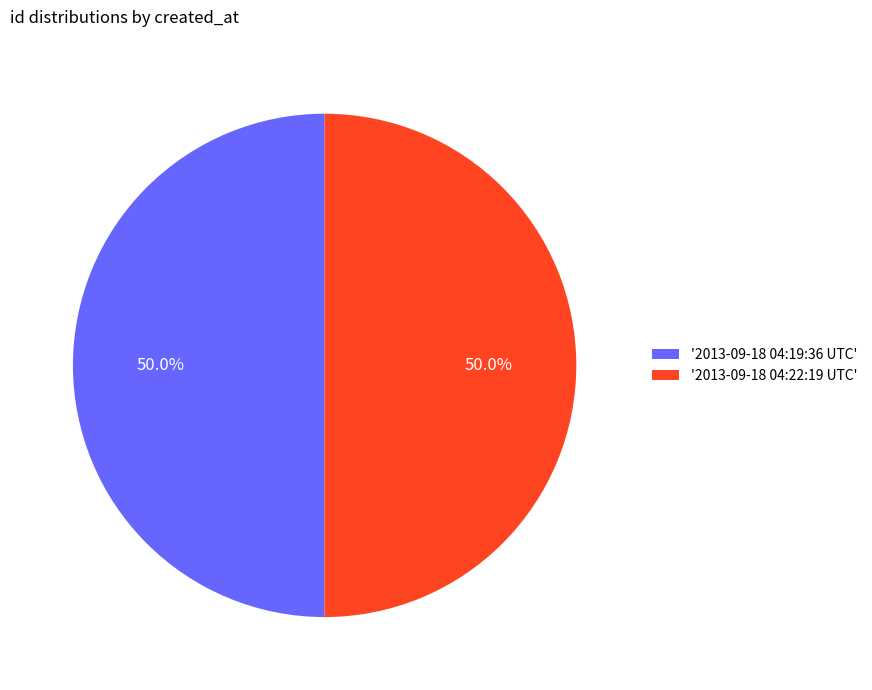

How many slices are in this pie chart?

2